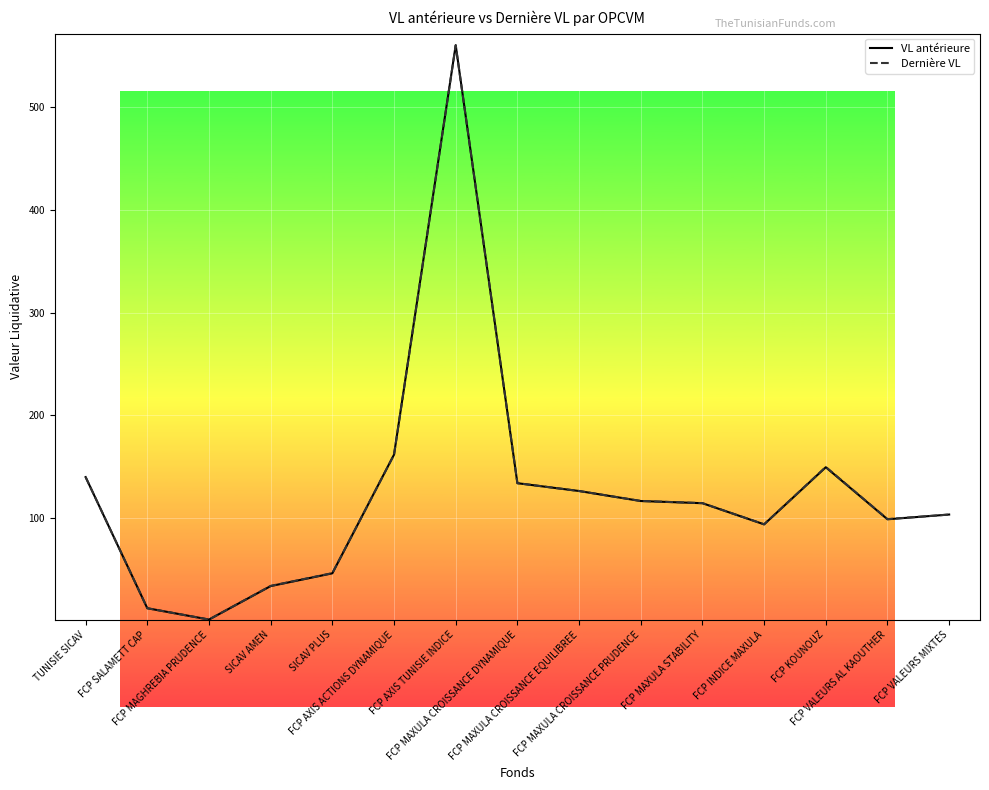

What is the average value of the VL antérieure series?

126.2